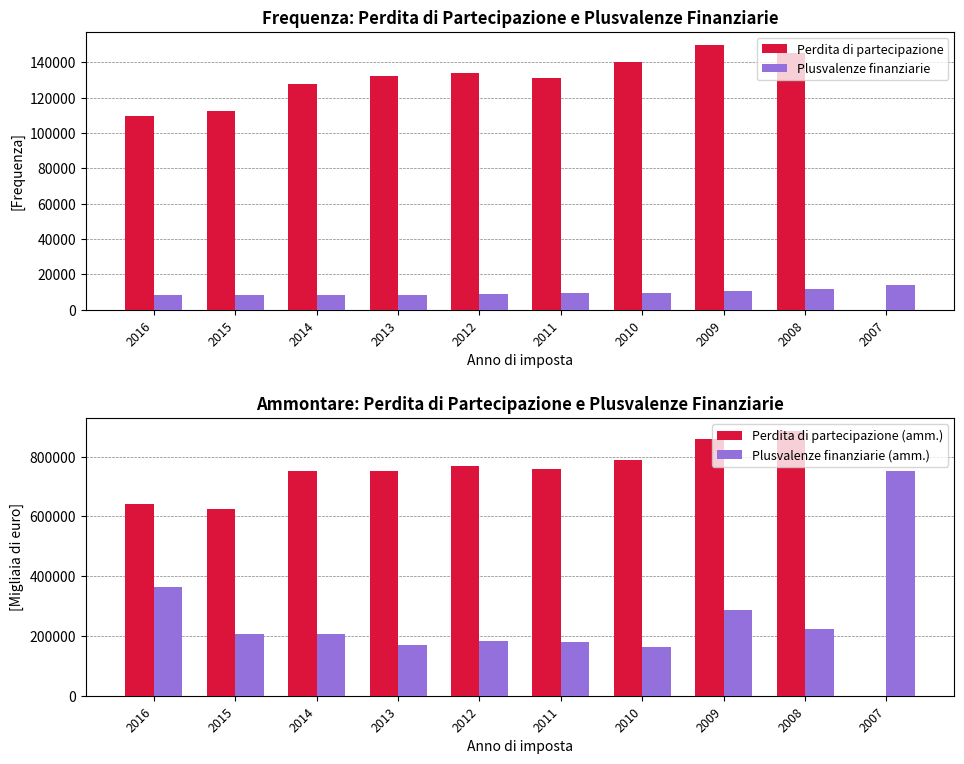

What is the total value across all series at 2011?

1079867.0